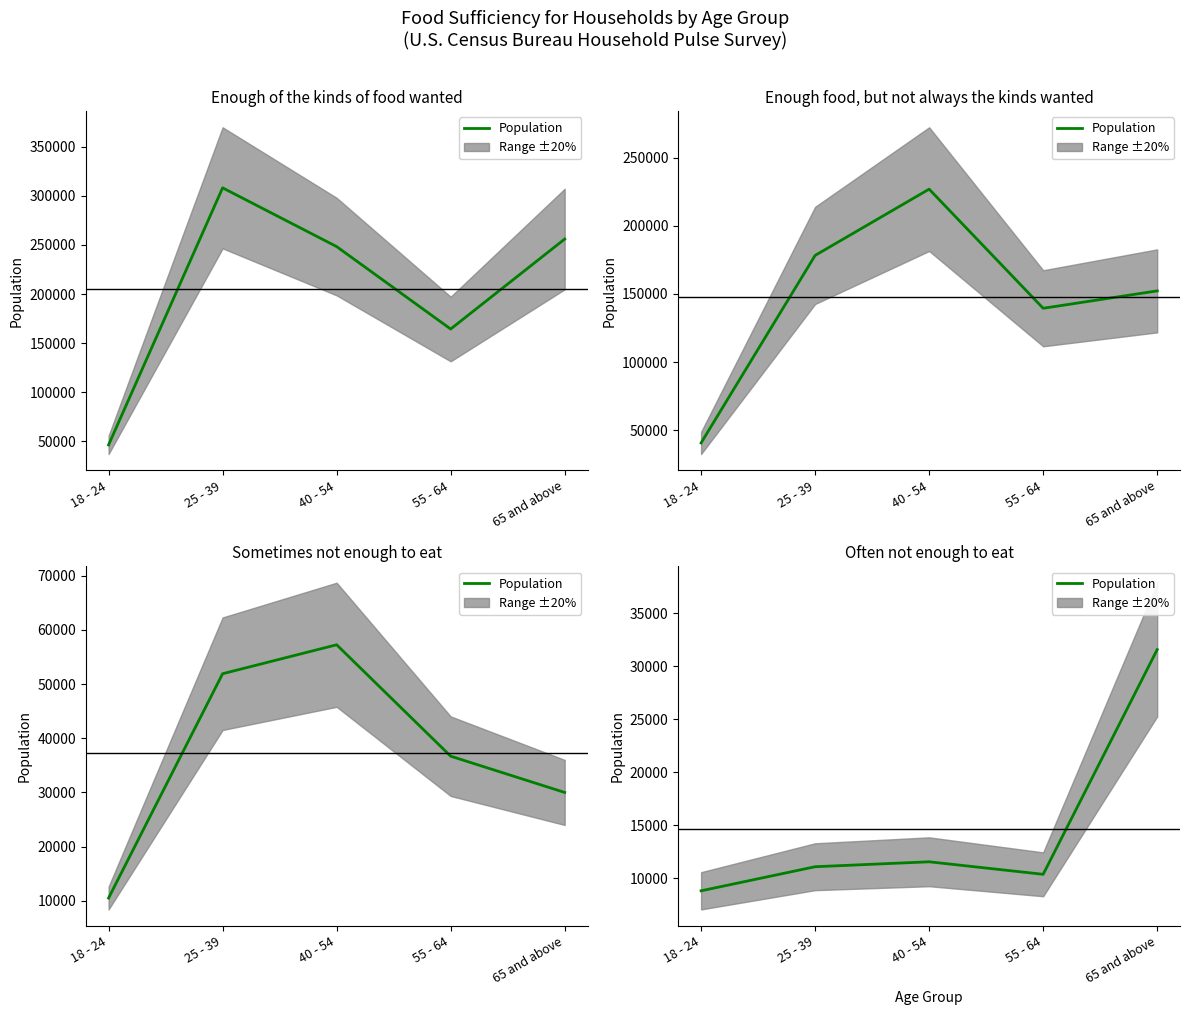

Is this an area chart (filled region under the line)?

No